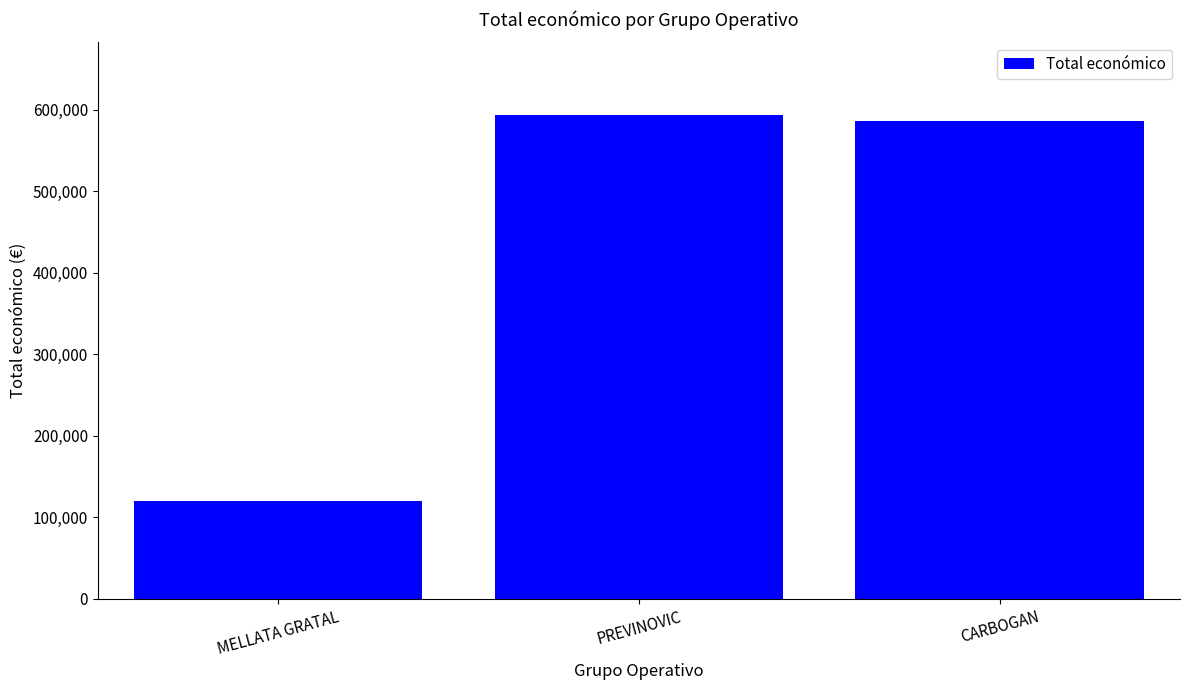

What is the label of the 1st bar from the right?

CARBOGAN